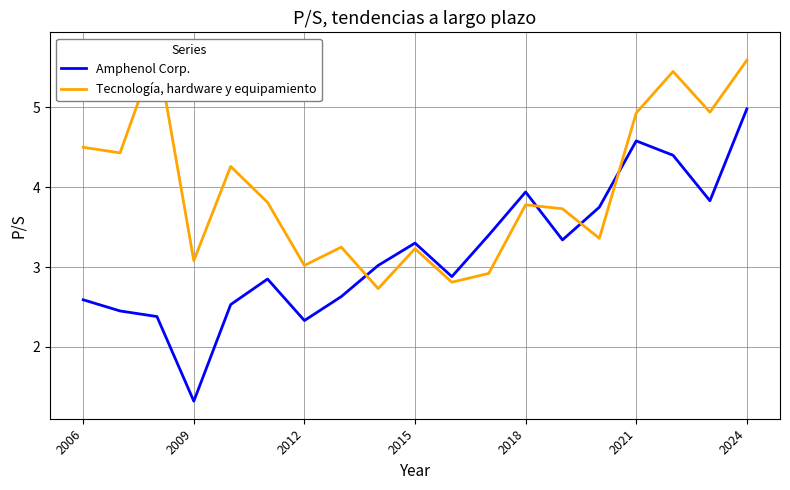

What is the maximum value for Amphenol Corp.?

5.0